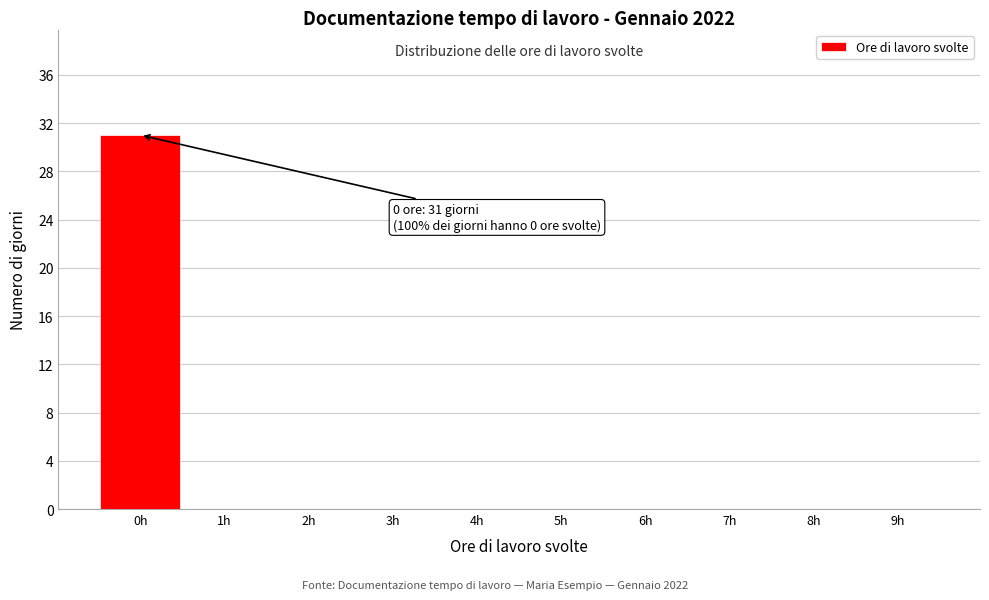

Over which range of the x-axis is the bar tallest?

-0.5 to 0.5